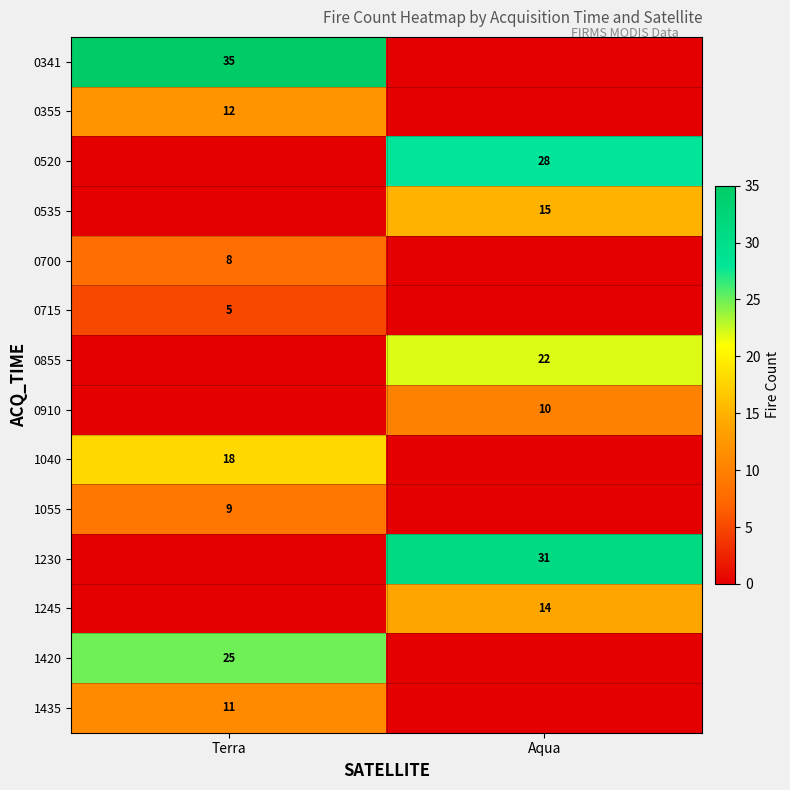

True or false: 0355 has a value of 7 at Terra.

False